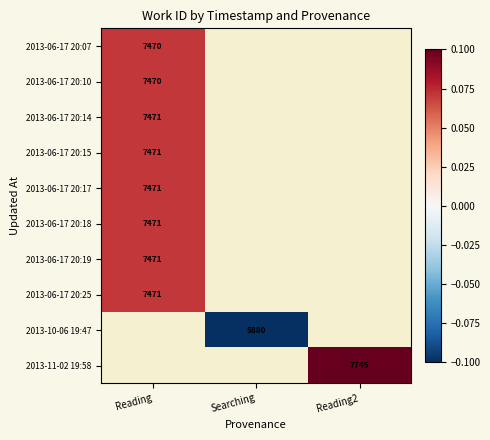

Rank the series at Reading from highest to lowest value.

2013-06-17 20:14, 2013-06-17 20:15, 2013-06-17 20:17, 2013-06-17 20:18, 2013-06-17 20:19, 2013-06-17 20:25, 2013-10-06 19:47, 2013-11-02 19:58, 2013-06-17 20:07, 2013-06-17 20:10